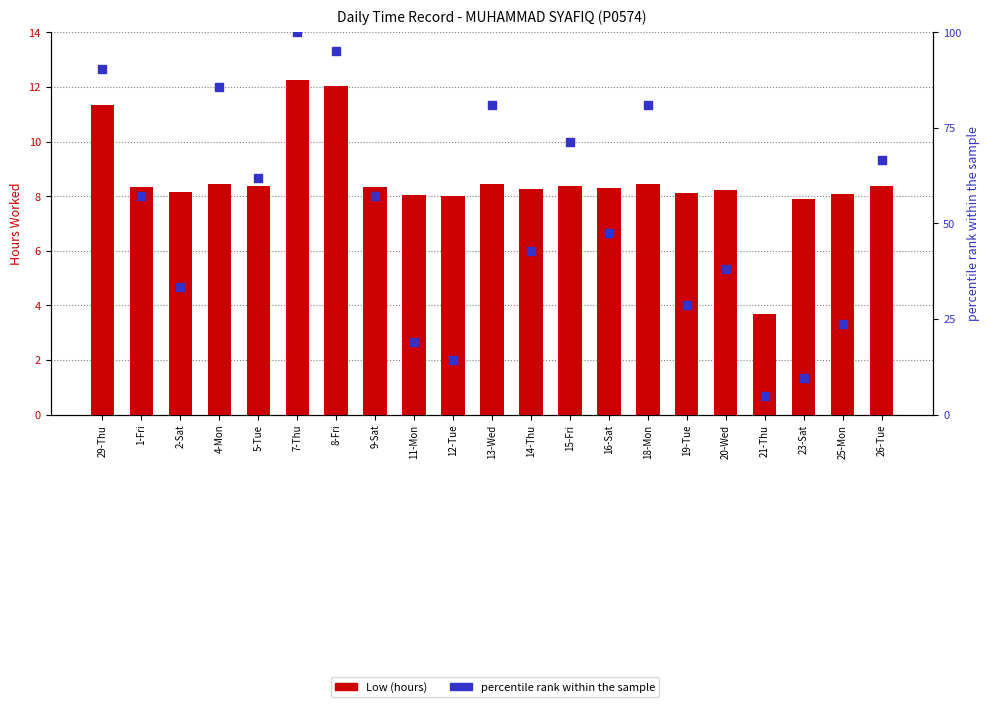

Which series contains the lowest Y value?

Low (hours)